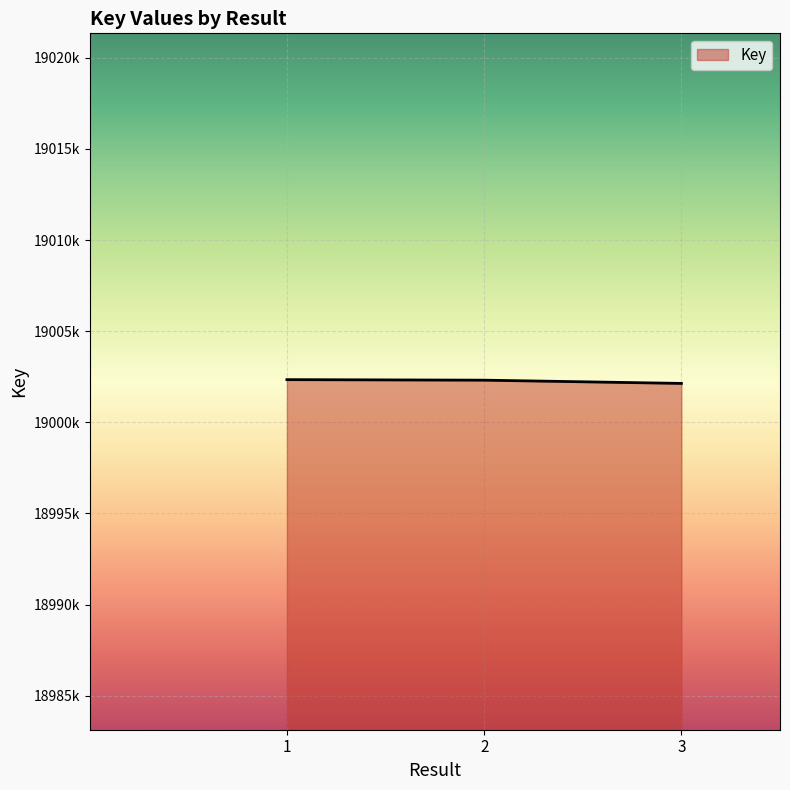

The chart shows a value of 28054140 at 2. True or false?

False